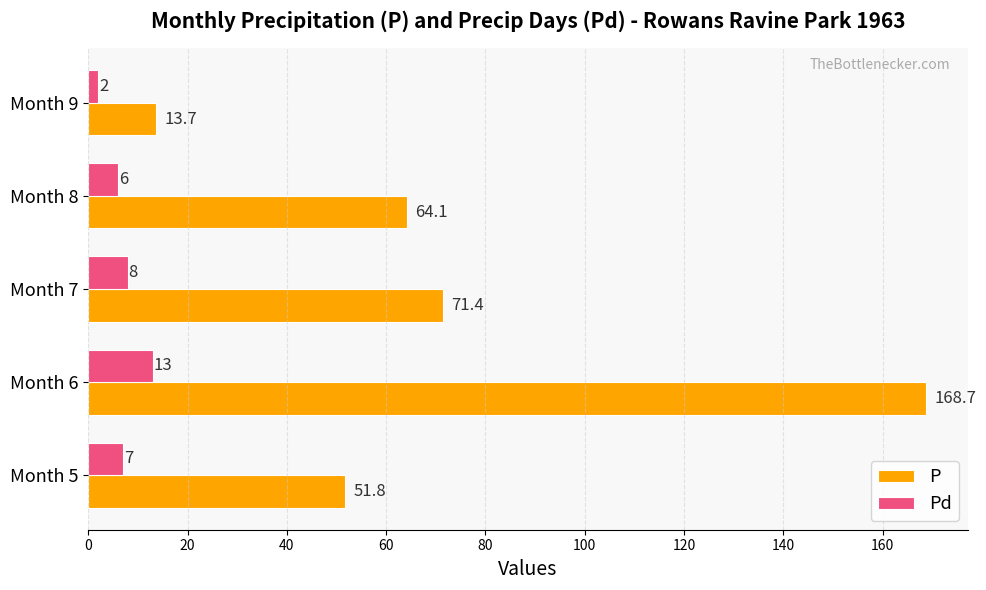

At which category does the chart reach its peak across all series?

Month 6